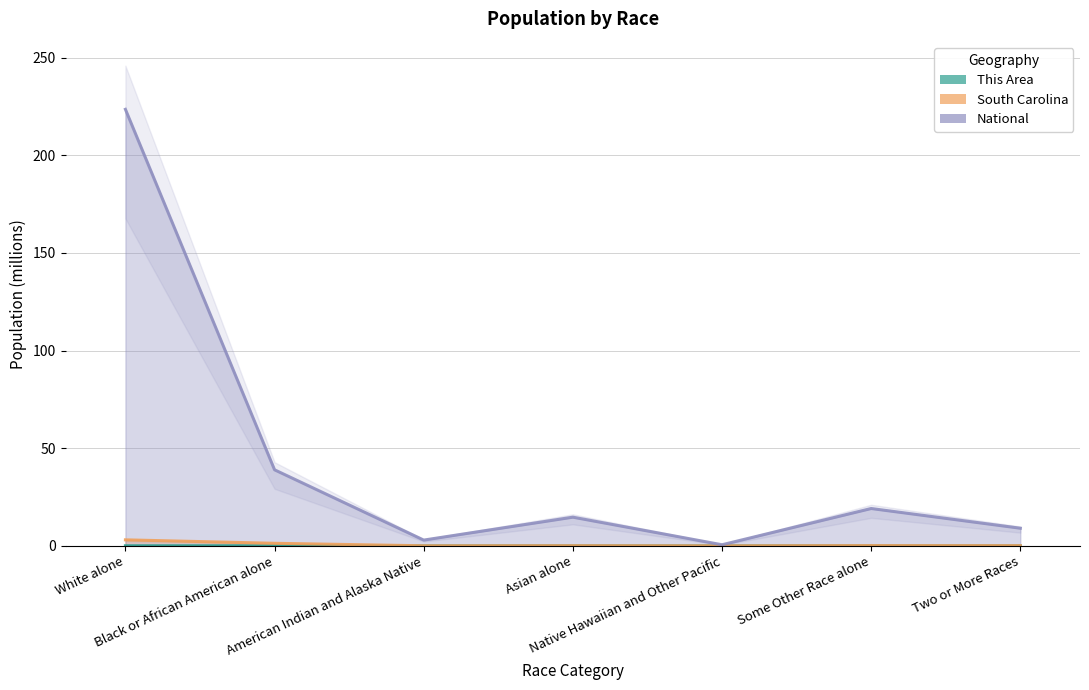

Rank the series by their maximum value, from lowest to highest.

This Area, South Carolina, National